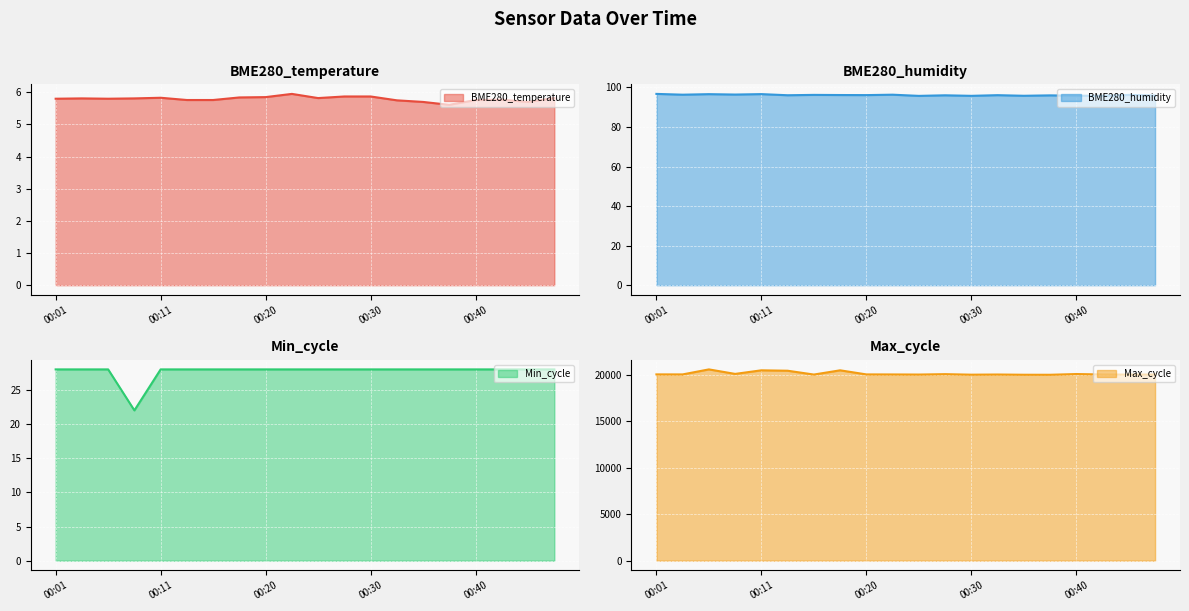

How many lines are shown in the chart?

4